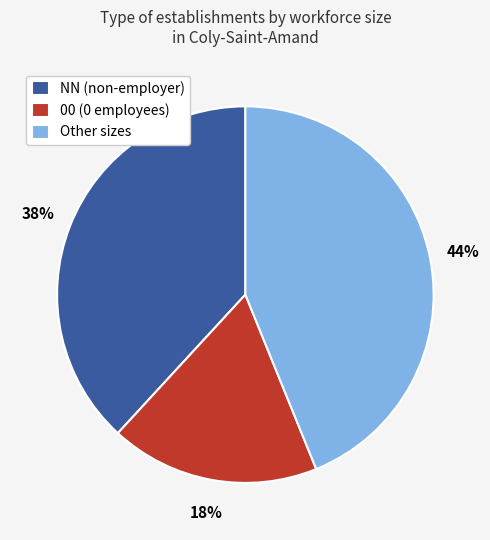

The Other sizes slice represents 44% of the pie. True or false?

True